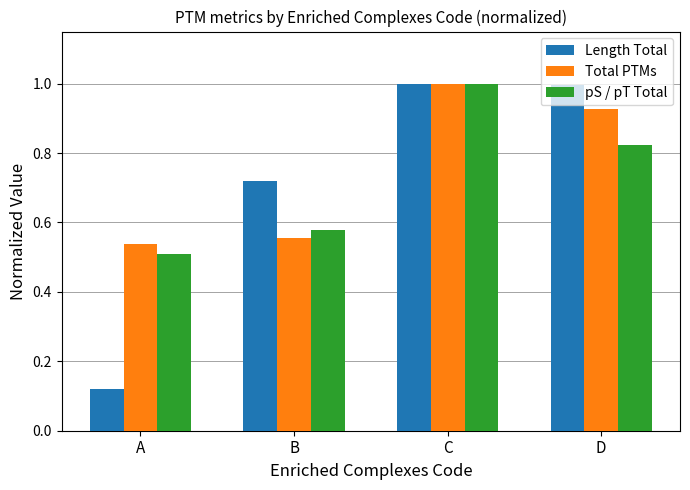

The value of Total PTMs at A is 0.2. True or false?

False